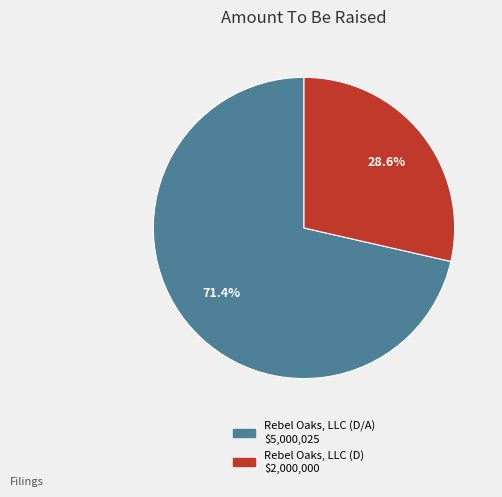

Count the number of slices in the pie.

2